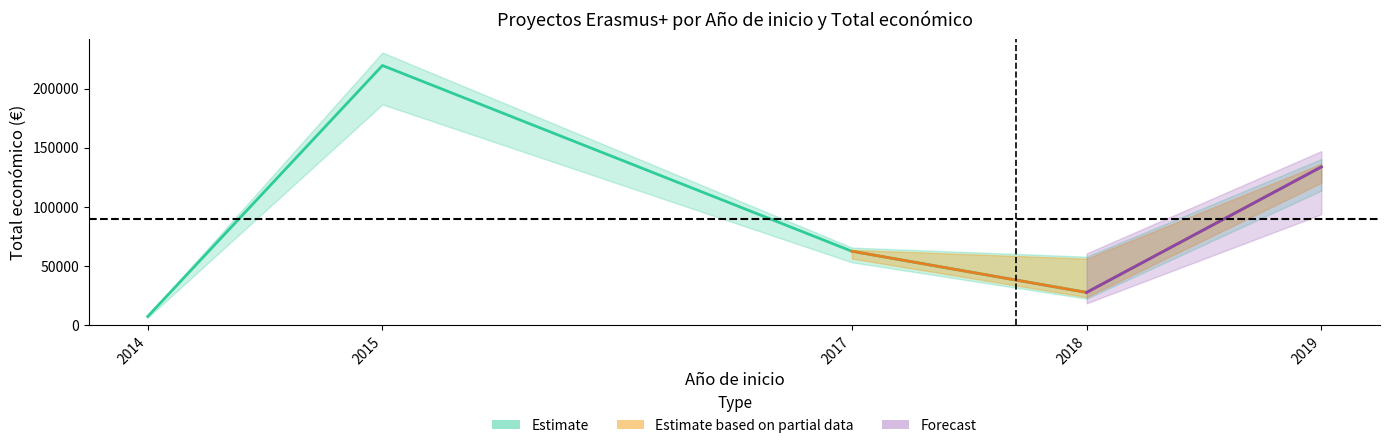

The value at 2015 is 219515. True or false?

True